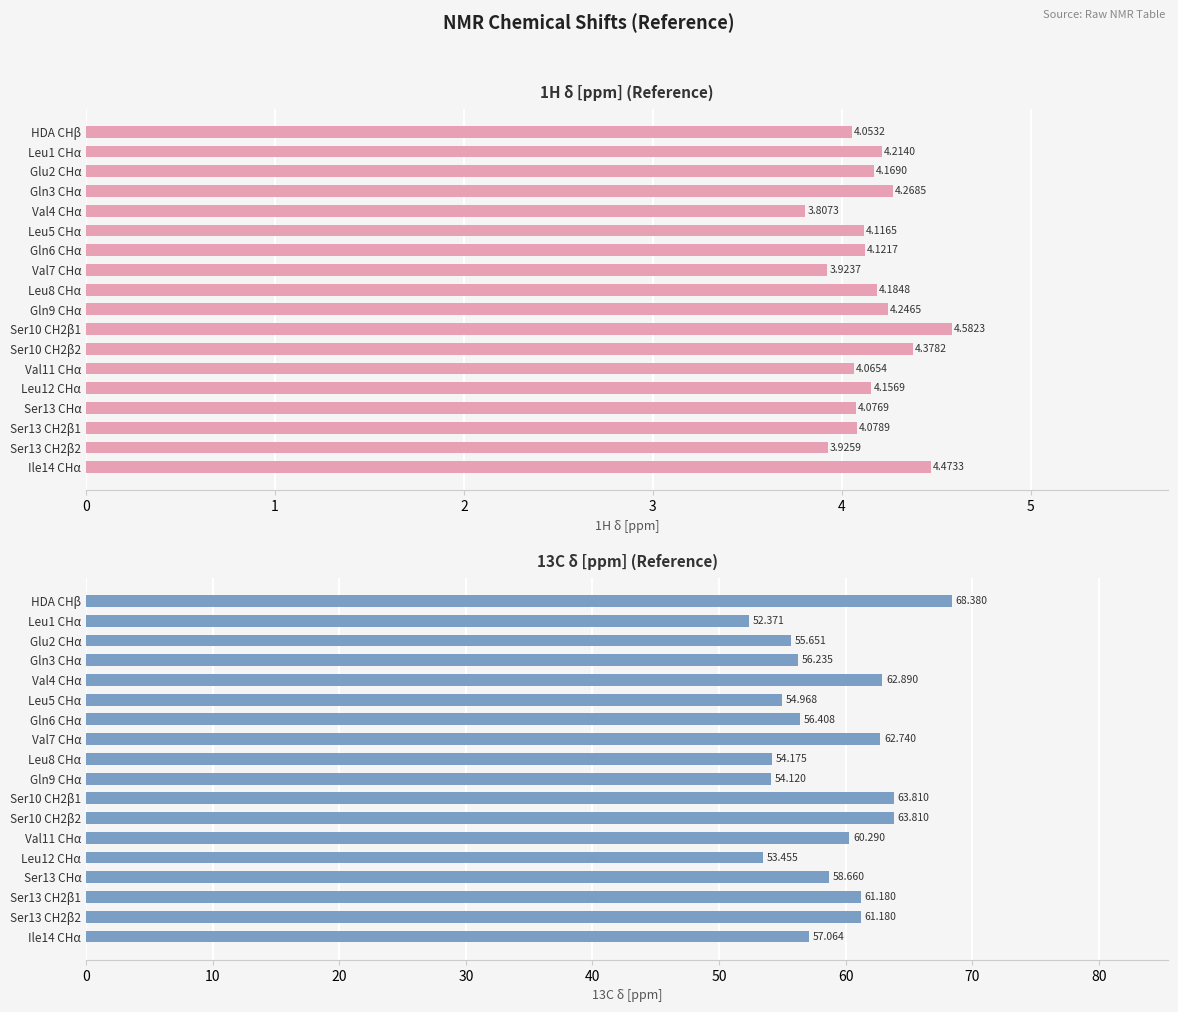

Reading right to left, list all the values displayed in this chart.

1H δ [ppm] (reference): 17=4.5	16=3.9	15=4.1	14=4.1	13=4.2	12=4.1	11=4.4	10=4.6	9=4.2	8=4.2	7=3.9	6=4.1	5=4.1	4=3.8	3=4.3	2=4.2	1=4.2	0=4.1
13C δ [ppm] (reference): 17=57.1	16=61.2	15=61.2	14=58.7	13=53.5	12=60.3	11=63.8	10=63.8	9=54.1	8=54.2	7=62.7	6=56.4	5=55.0	4=62.9	3=56.2	2=55.7	1=52.4	0=68.4